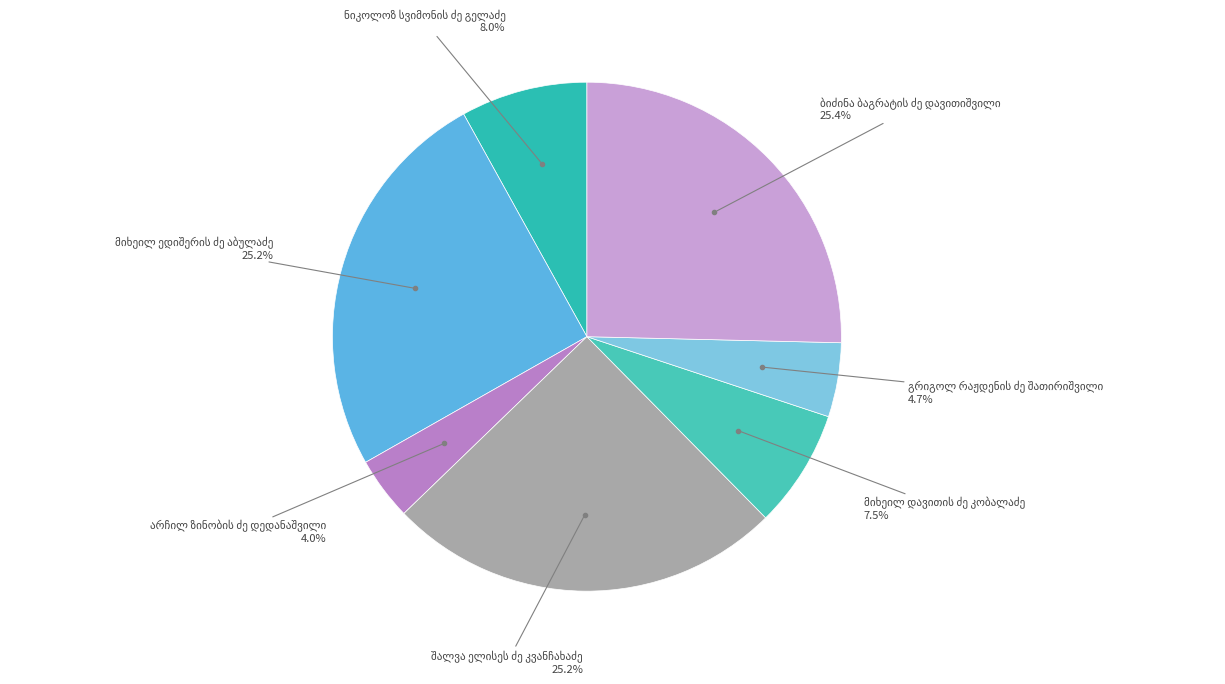

To the nearest percent, what is the difference between the largest and smallest slice percentages?

21%